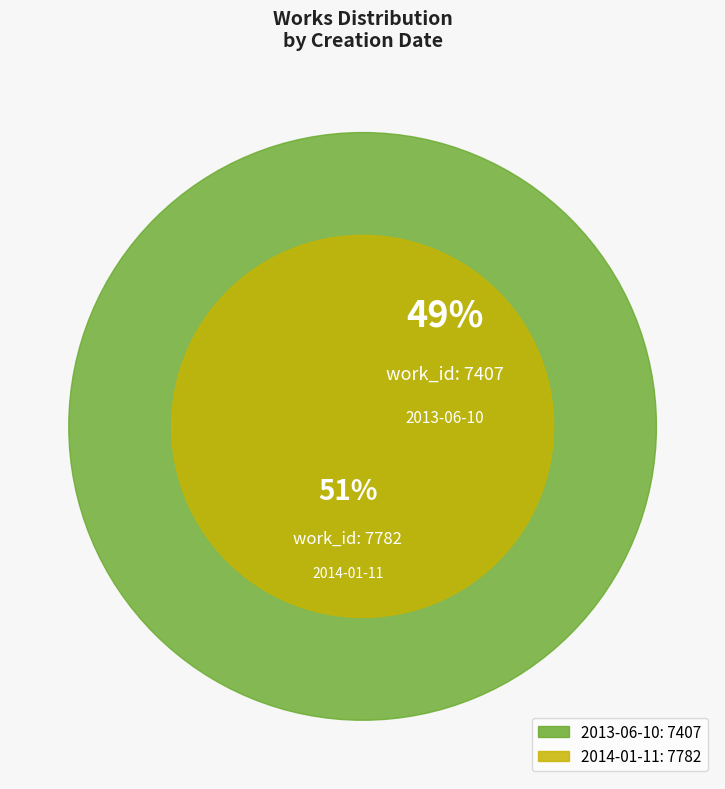

Rank the categories by value from highest to lowest.

2014-01-11, 2013-06-10